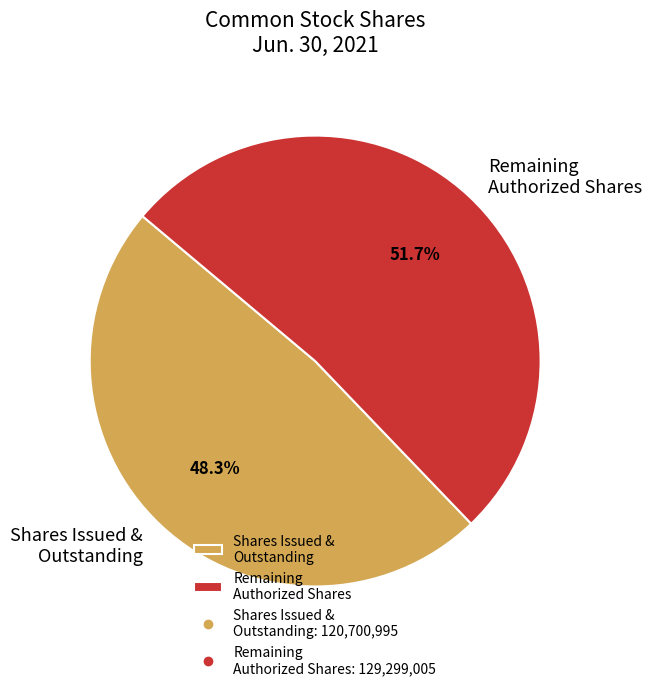

How many slices are in this pie chart?

2